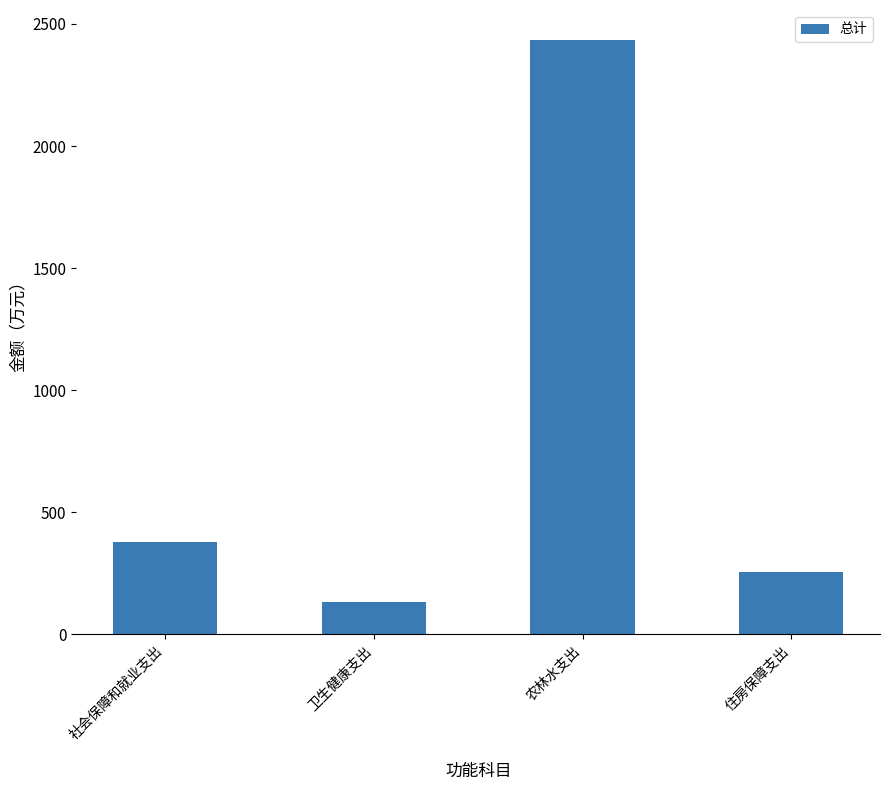

What is the value of the 4th bar from the left?

253.5